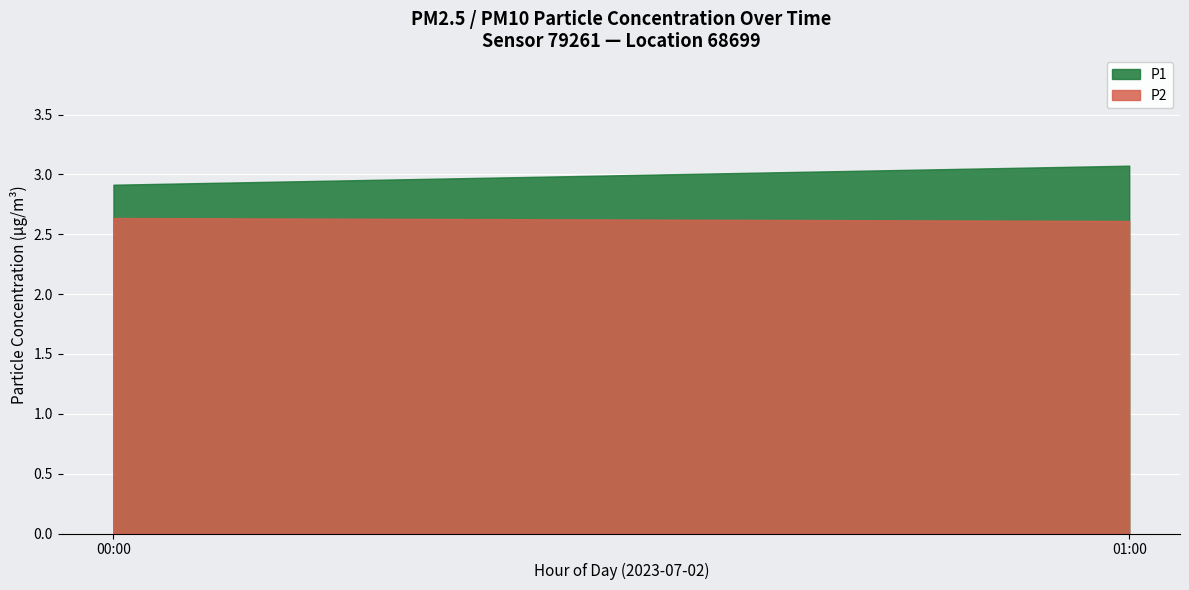

At how many categories does at least one series exceed 3?

1